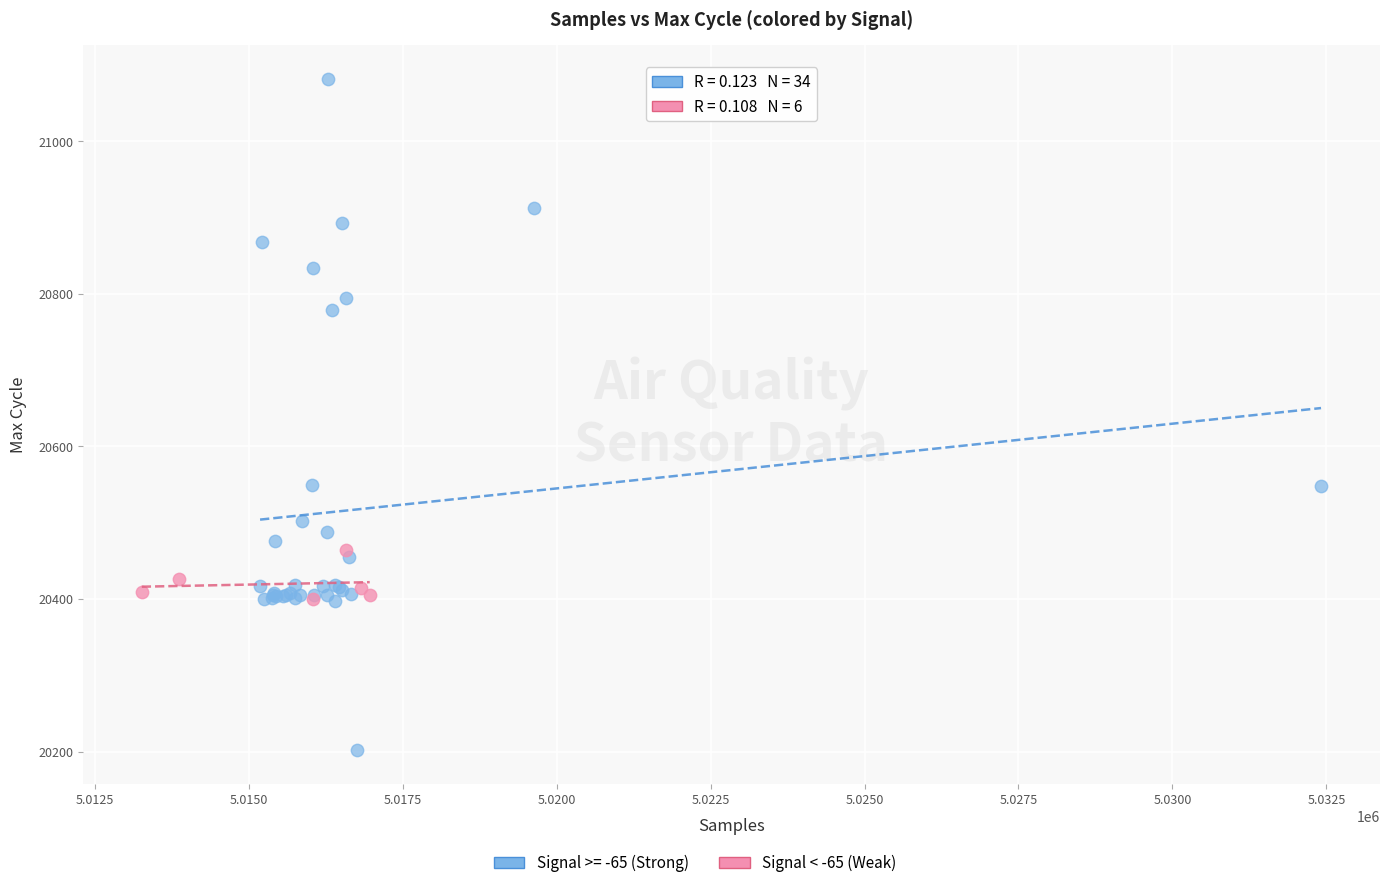

Which series reaches the minimum Y coordinate?

Signal >= -65 (Strong)